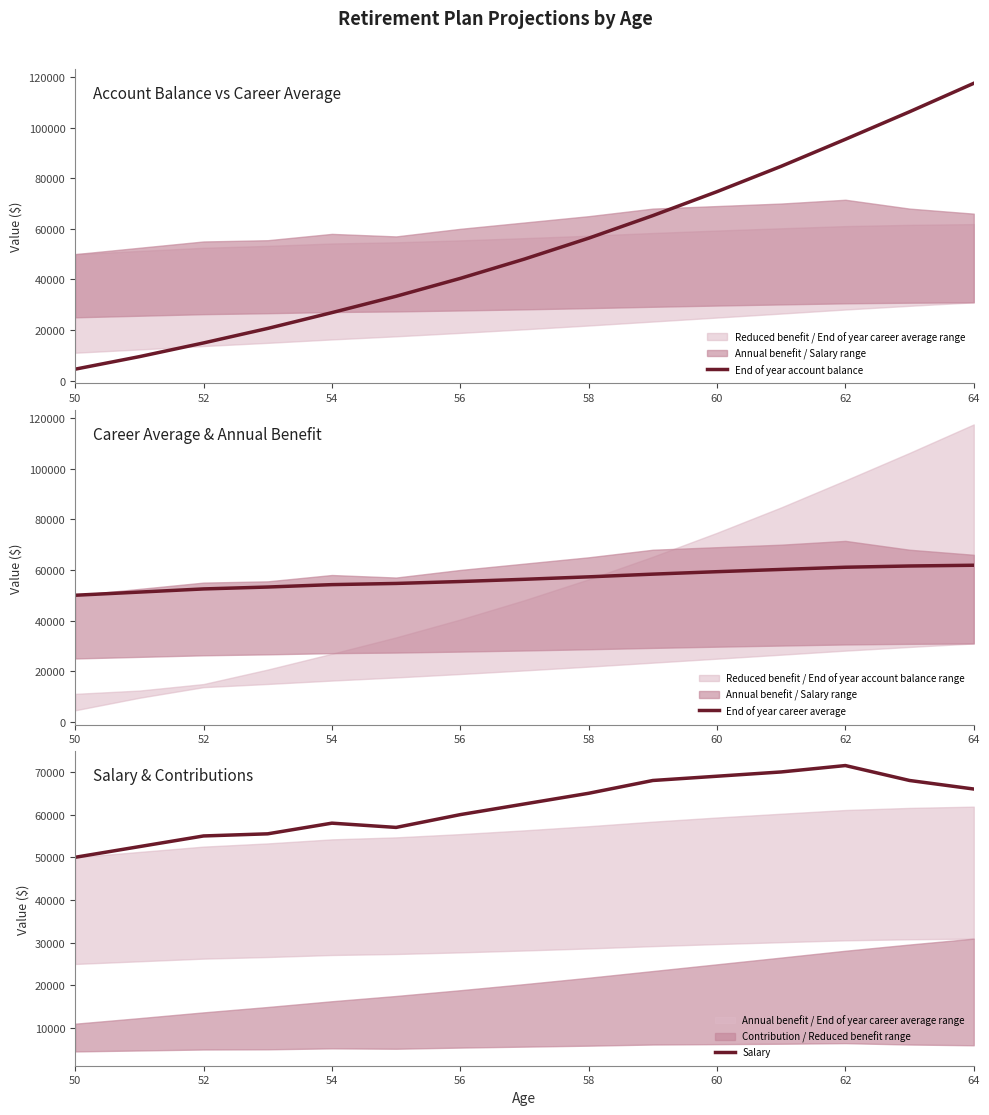

What is the highest value of the End of year account balance series?

117558.7